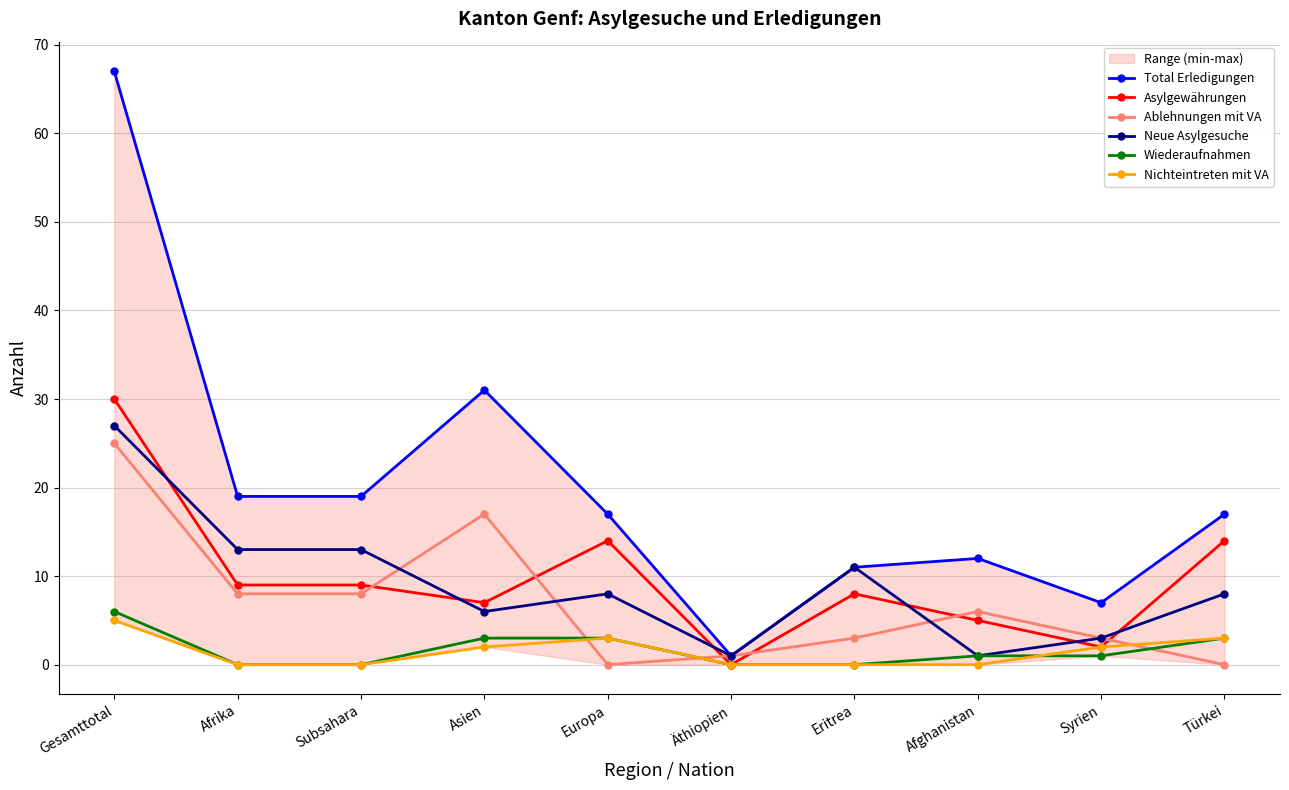

What is the difference between the maximum and minimum values in the Nichteintreten mit VA series?

5